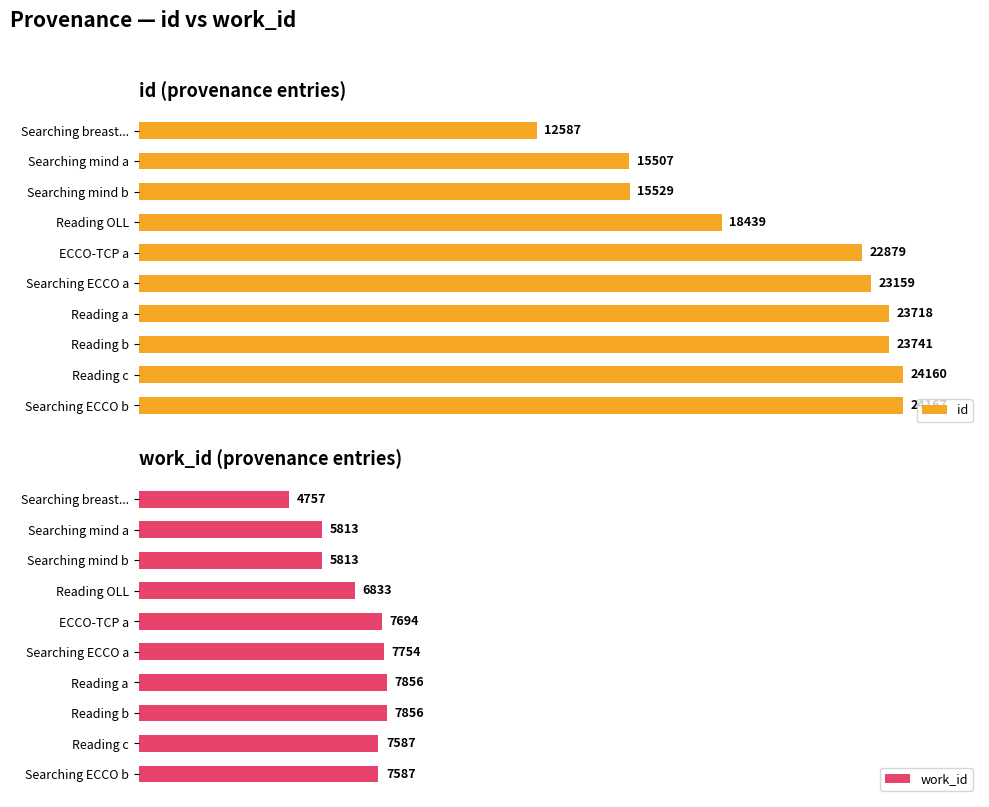

At which label does id reach its peak?

Searching ECCO b